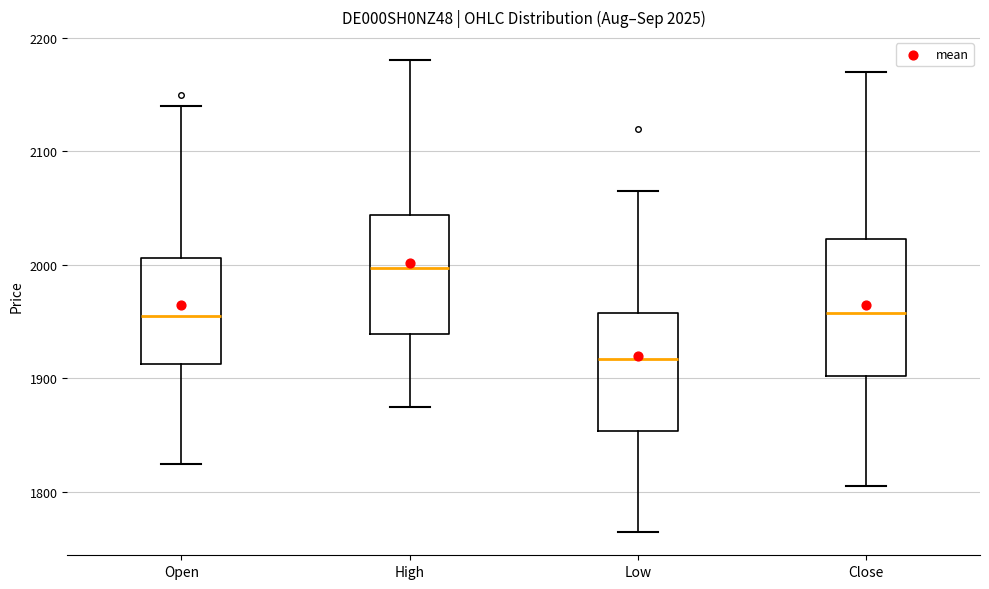

Which box's median line is the highest?

High